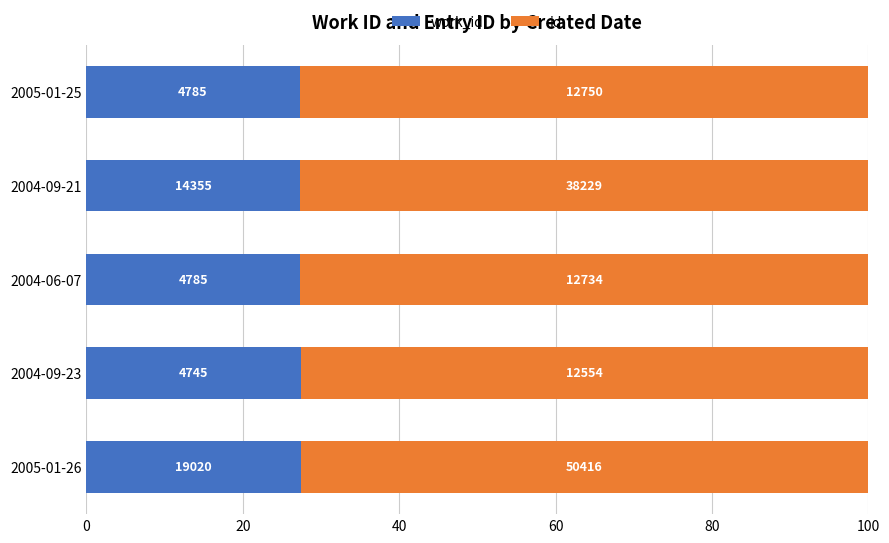

What are all the series names shown in the legend?

work_id, id